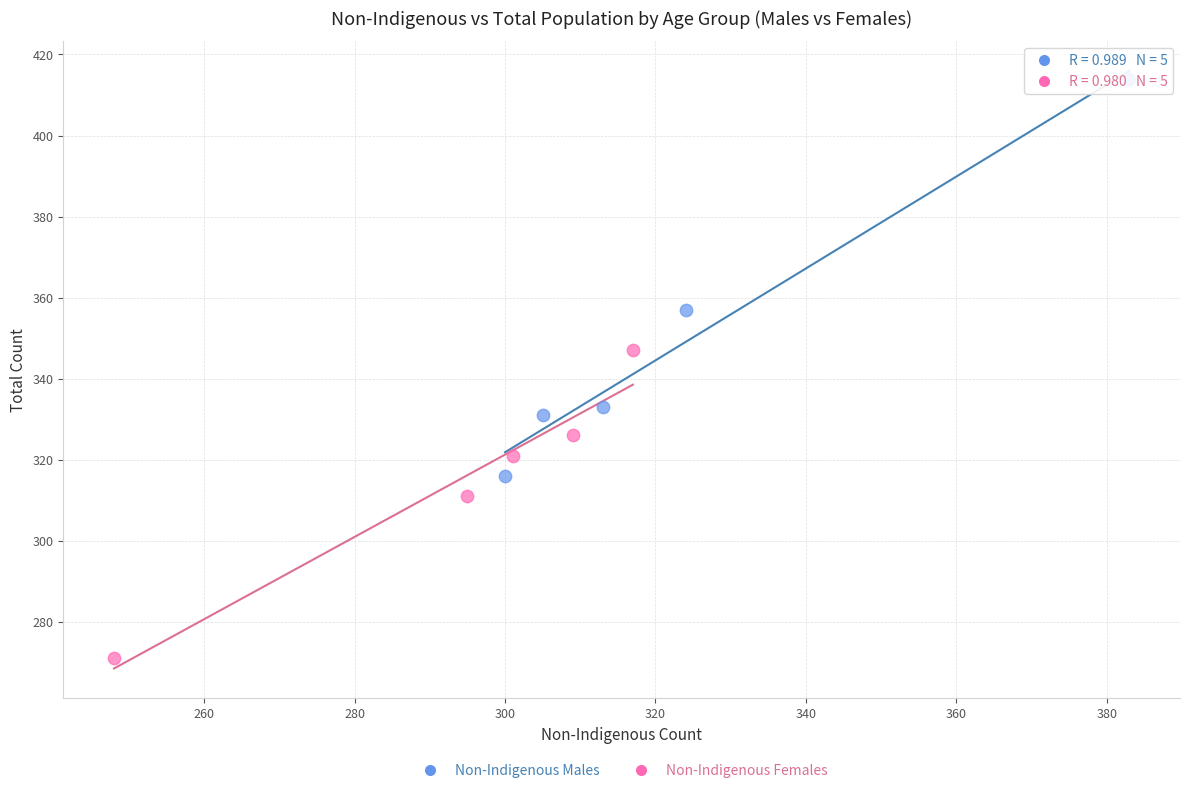

Which series contains the highest Y value?

Non-Indigenous Males